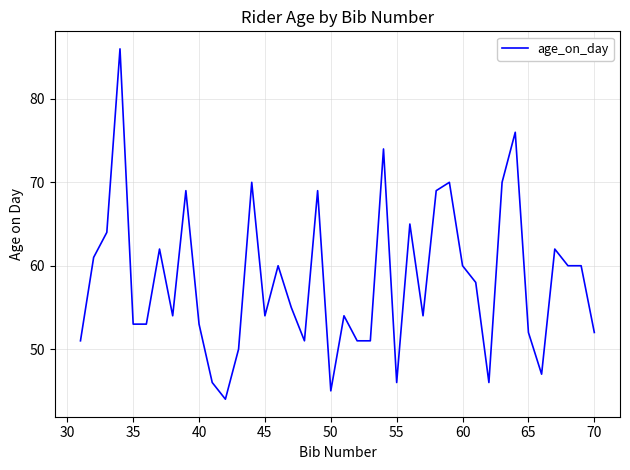

What is the difference between the maximum and minimum values?

42